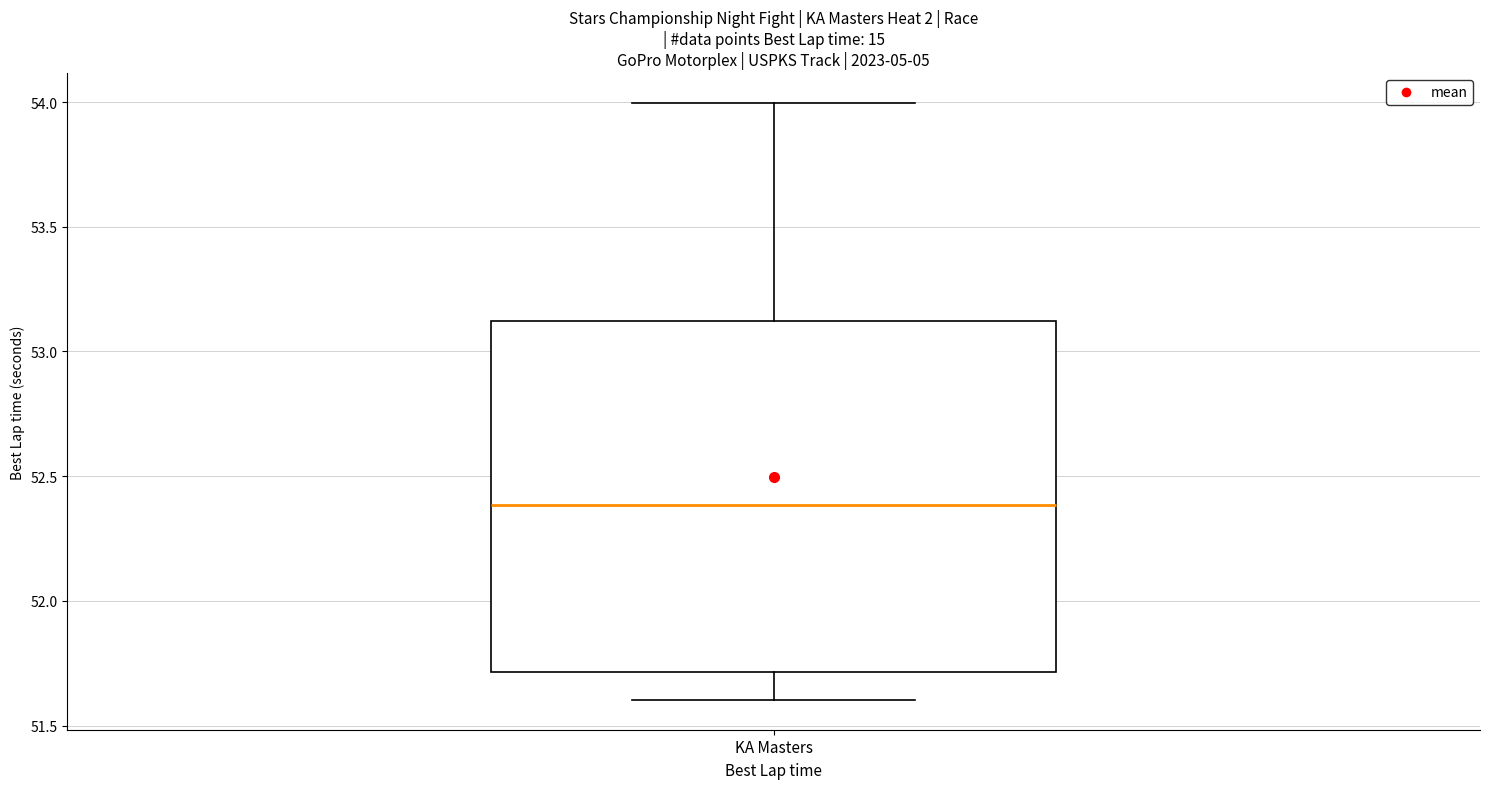

Read this box plot against the y-axis: the position of the median line, the range covered by the box, and the ends of both whiskers. The values are not printed on the chart, so give them approximately, as read against the axis.

median 52.4, box 51.7 to 53.1, whiskers 51.6 to 54.0